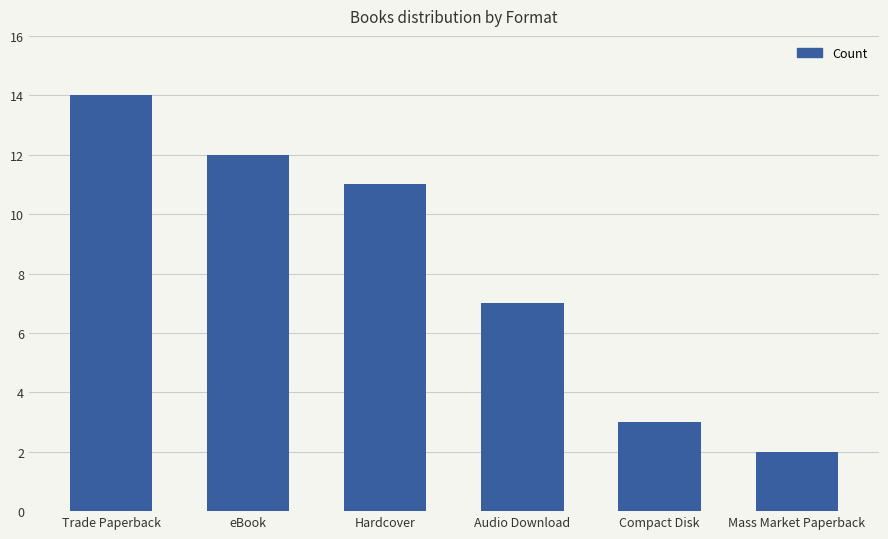

Reading left to right, list all the values displayed in this chart.

Trade Paperback=14	eBook=12	Hardcover=11	Audio Download=7	Compact Disk=3	Mass Market Paperback=2